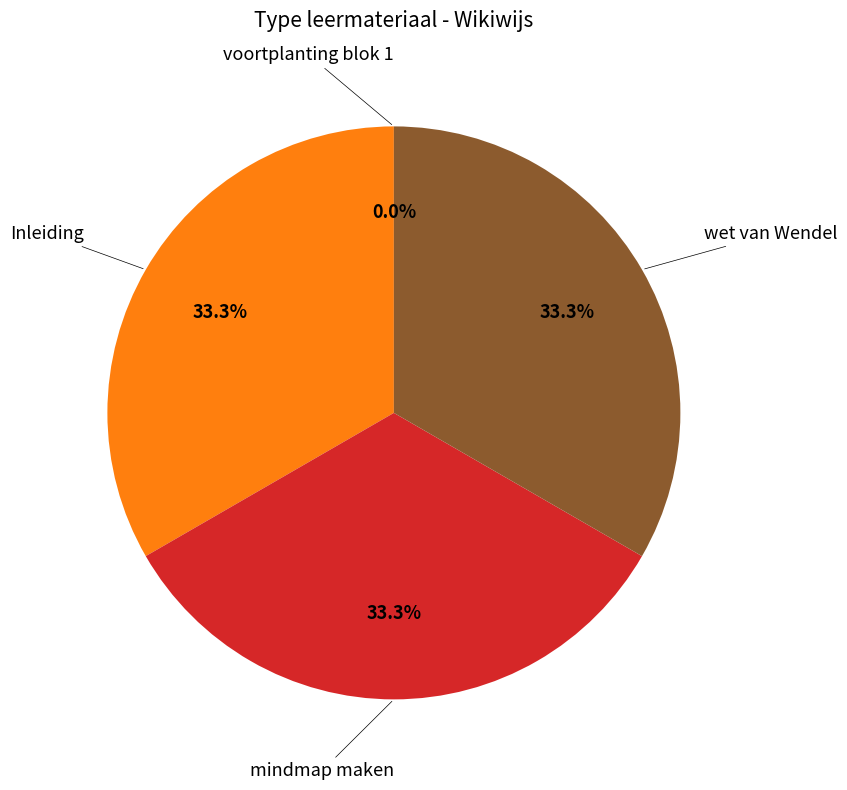

Approximately how many times larger is the value at wet van Wendel compared to mindmap maken?

1.0